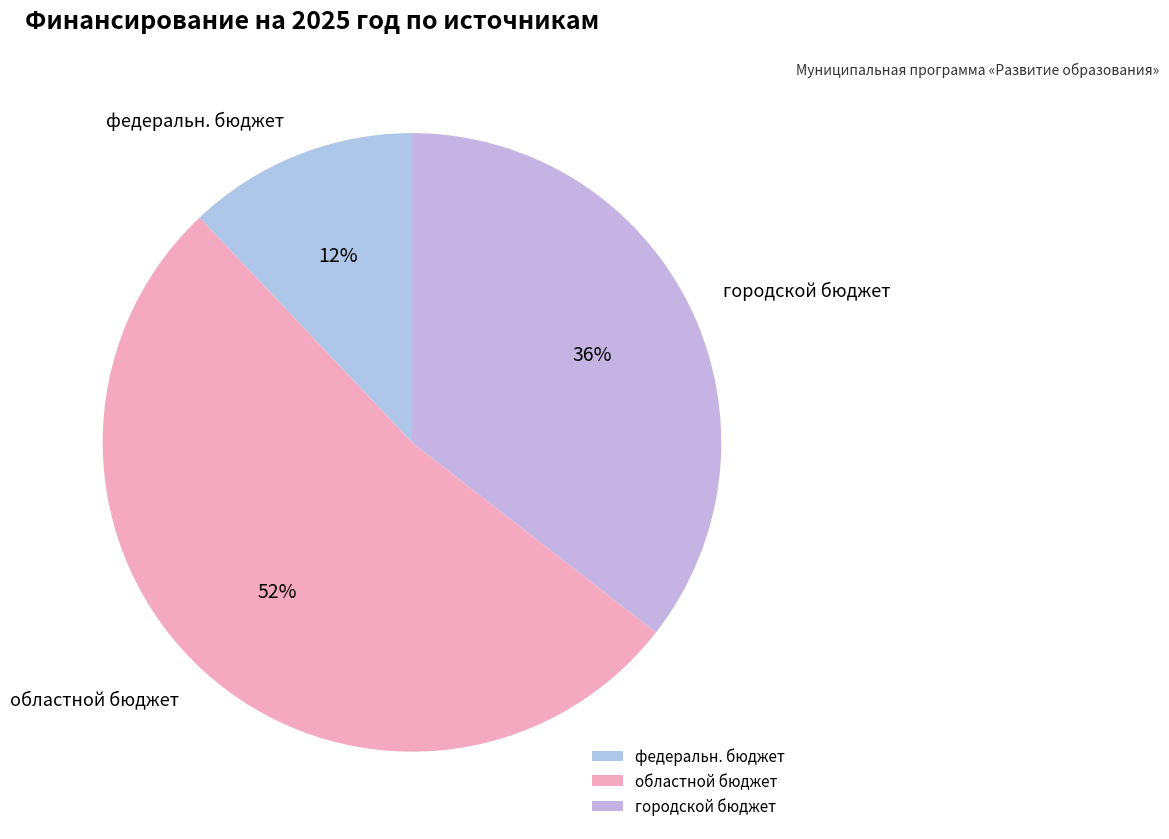

How many slices are in this pie chart?

3